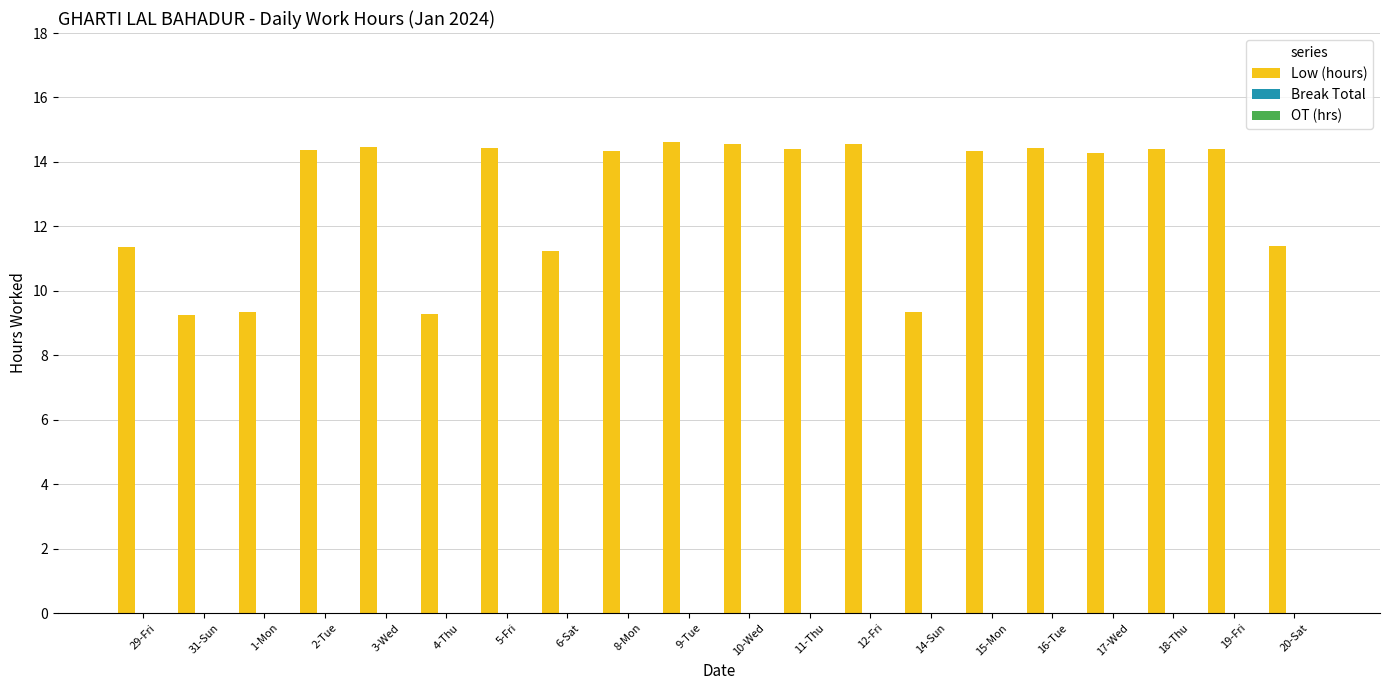

What is the maximum value shown in the chart?

14.6